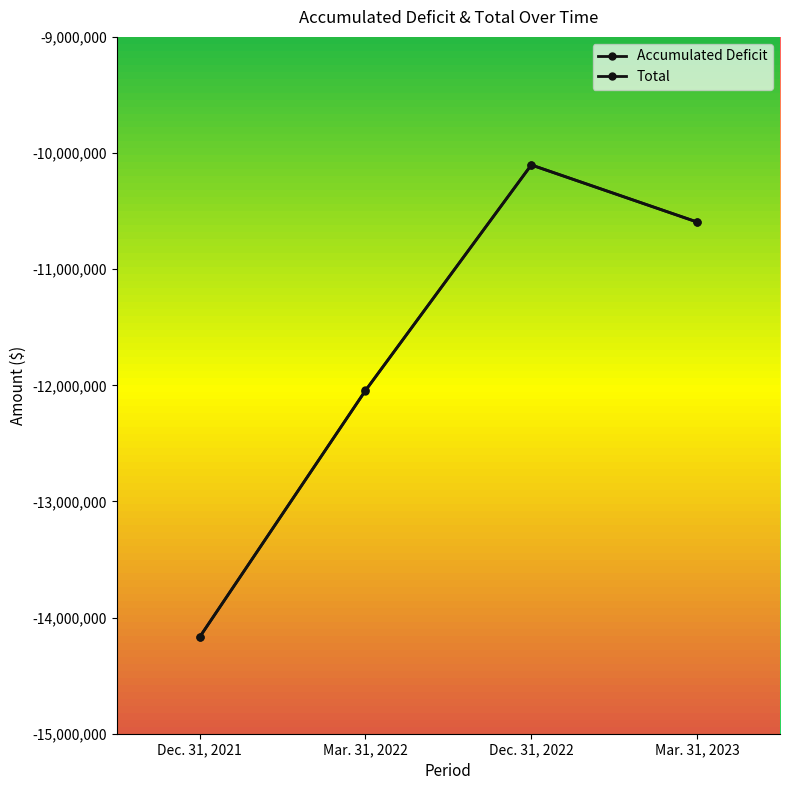

What is the difference between the second highest and minimum values in the Accumulated Deficit series?

3573490